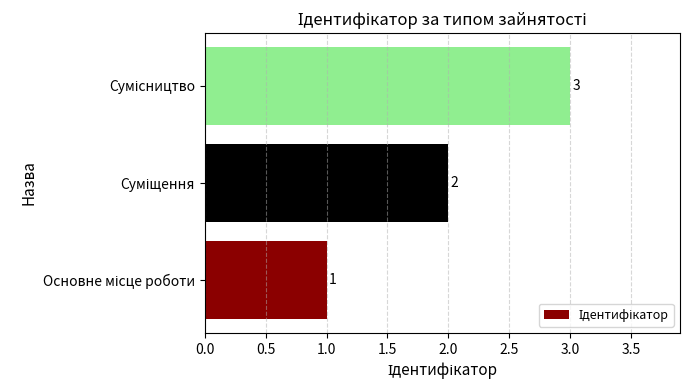

What is the difference between the second highest and minimum values?

1